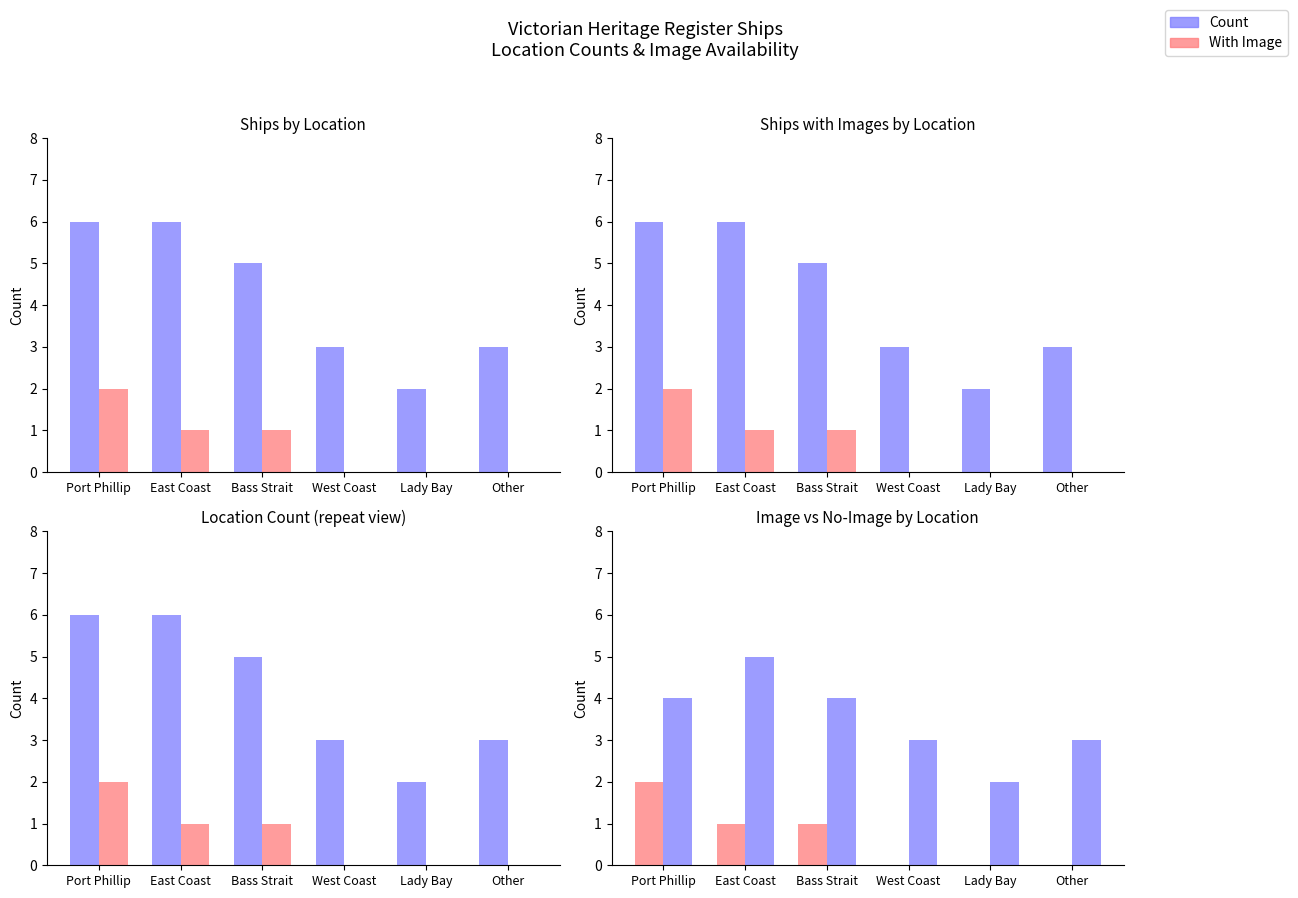

What is the difference between the maximum and second lowest values in the Count series?

2